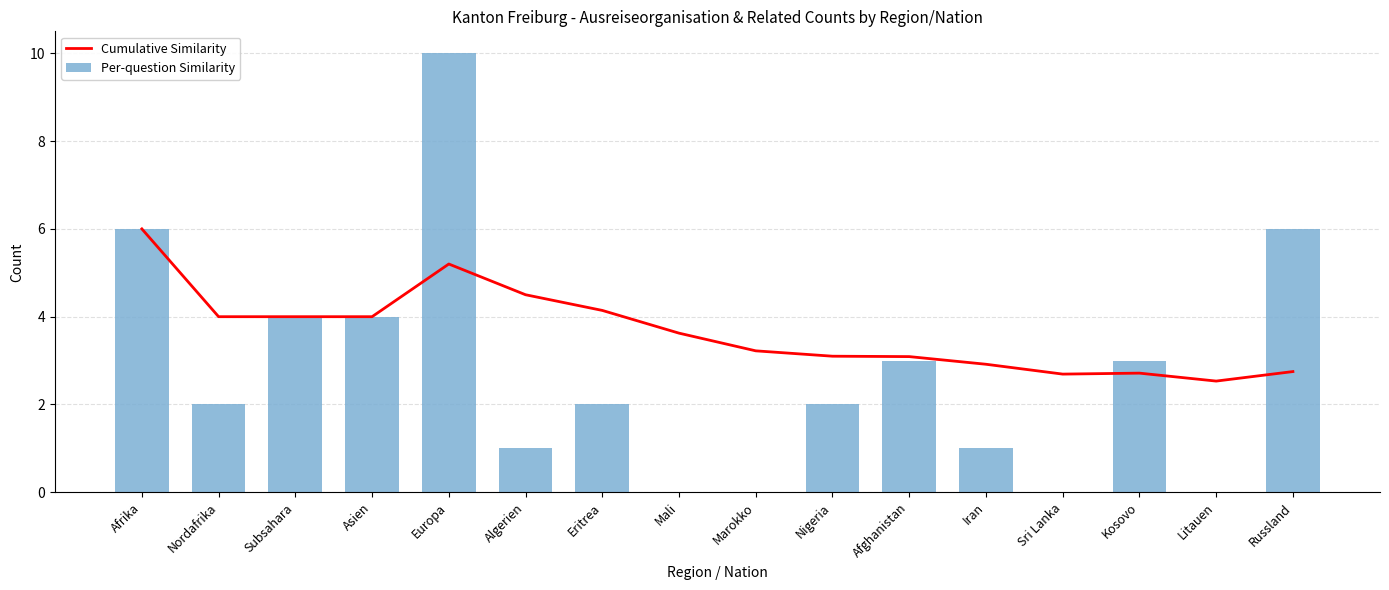

What is the difference between the Cumulative Similarity values at Algerien and Europa?

0.7